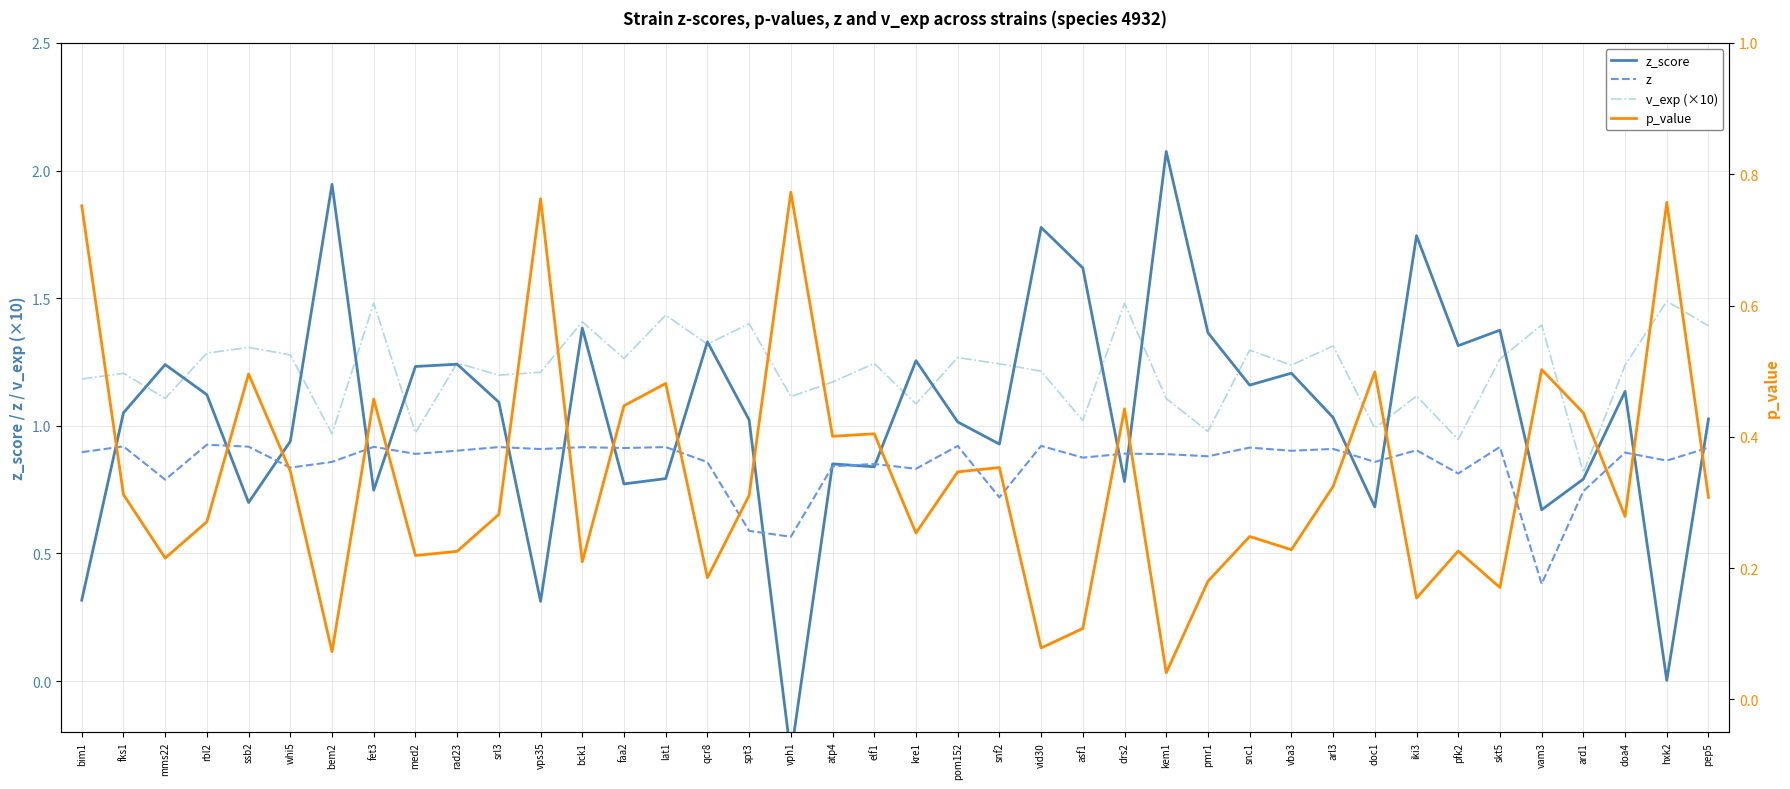

The value of p_value at elf1 is 0.3. True or false?

False